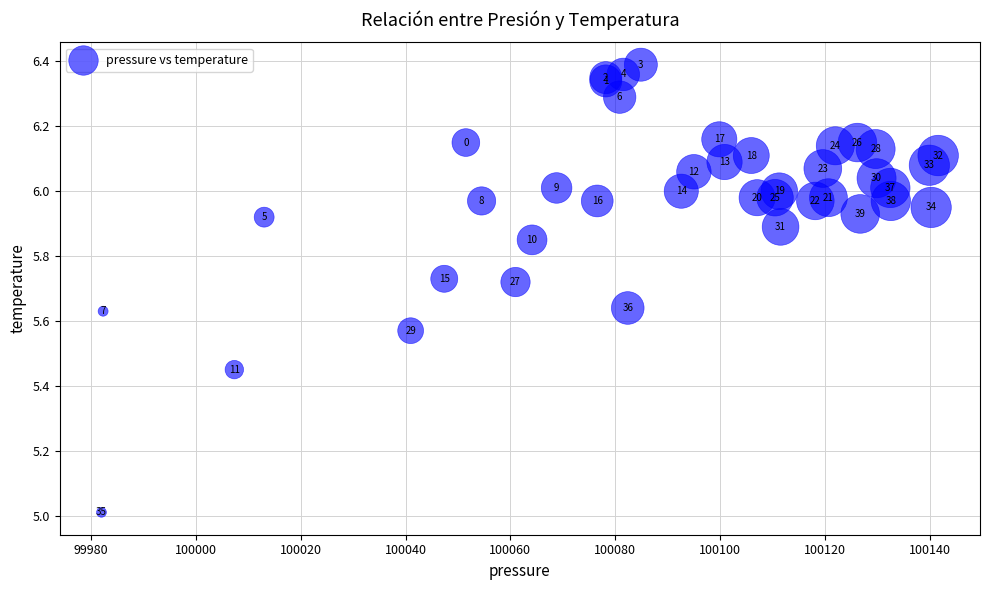

What Y value in the scatter plot is closest to 5?

5.0